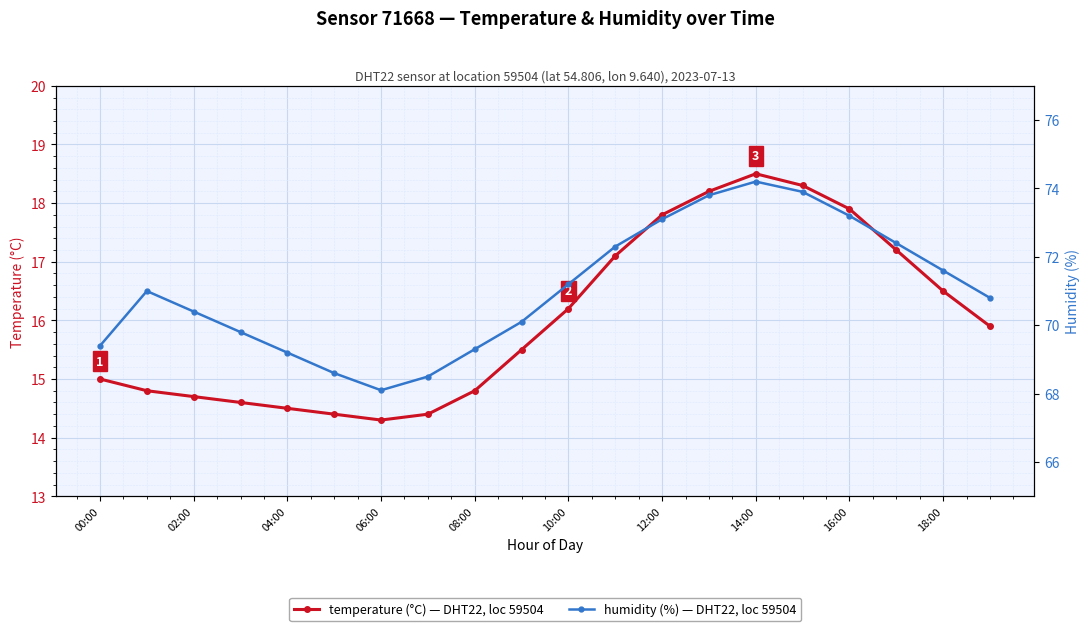

What is the label of the 3rd point from the right?

17